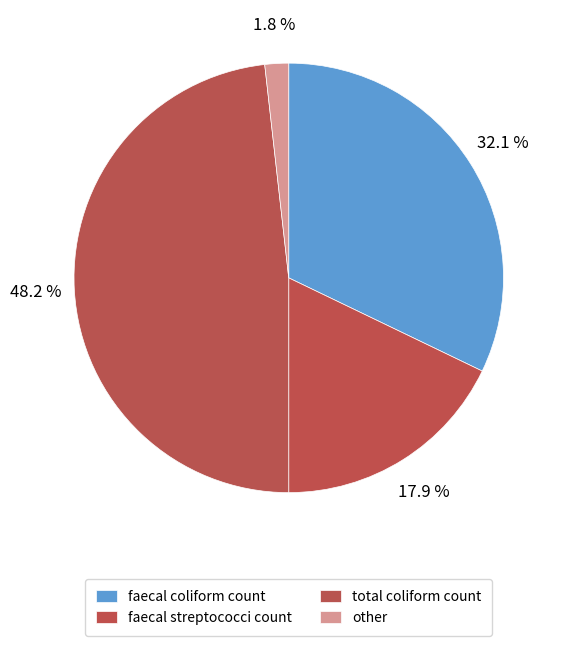

Count the number of slices in the pie.

4